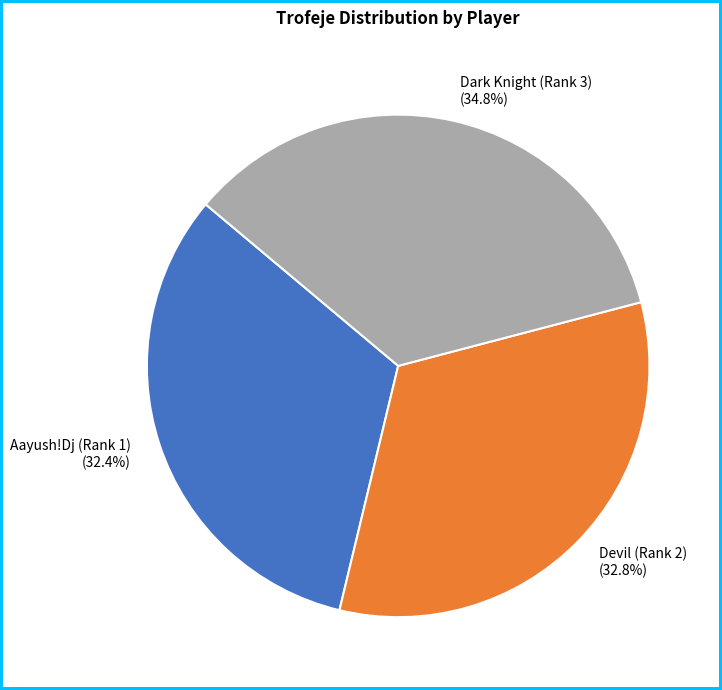

To the nearest percent, what portion does Aayush!Dj (Rank 1) represent?

32%